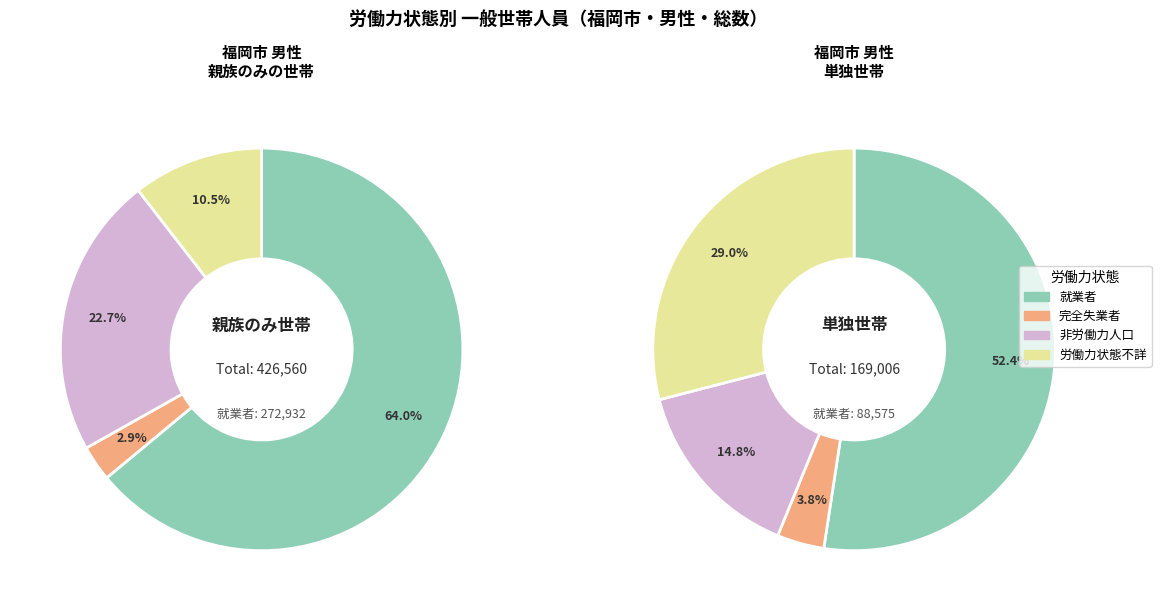

At 単独世帯, list the series in order from largest to smallest.

就業者, 労働力状態不詳, 非労働力人口, 完全失業者